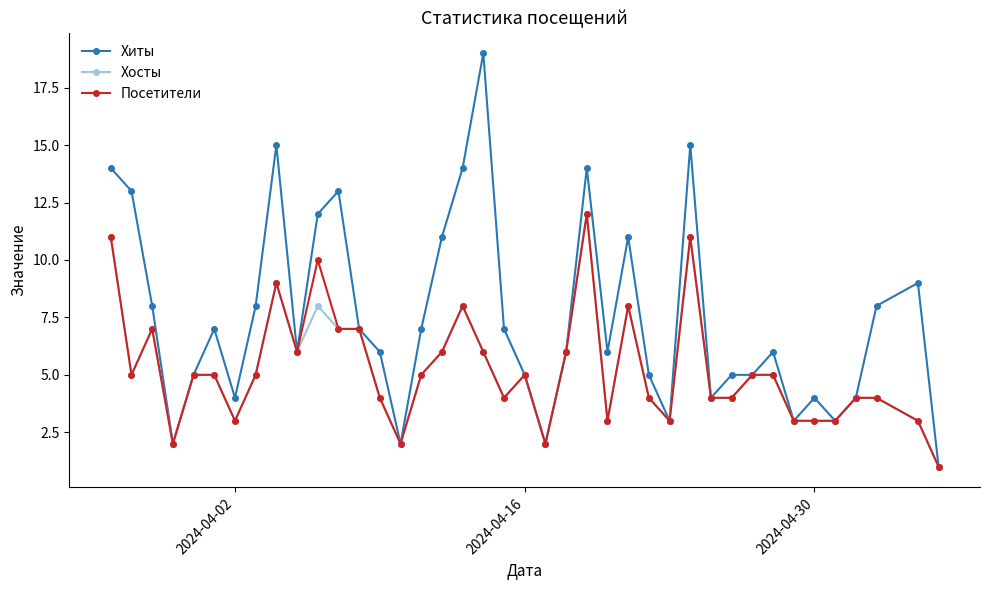

What are all the series names shown in the legend?

Хиты, Хосты, Посетители